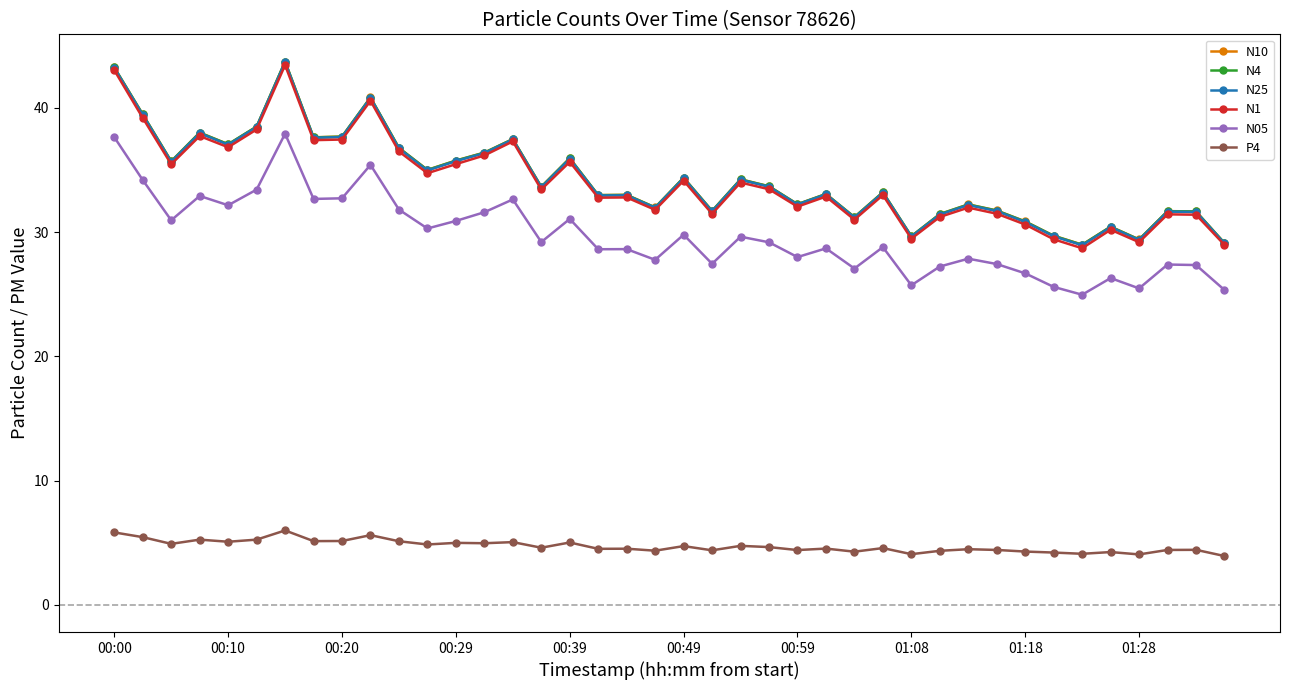

What is the difference between the maximum and minimum values in the N05 series?

13.0